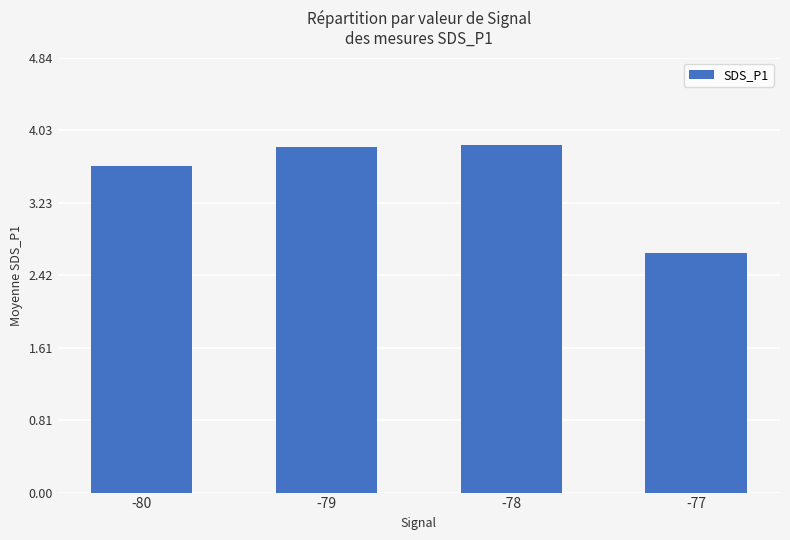

Where is the data nearest to the value 3?

-77